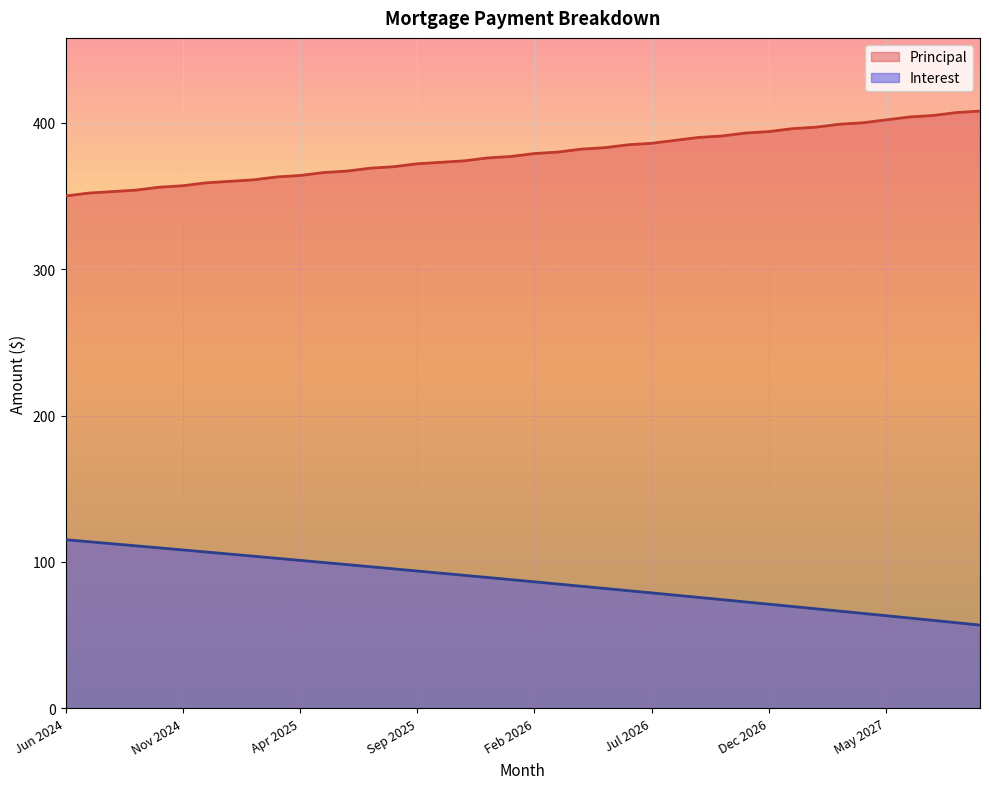

What is the highest value of the Principal series?

408.0